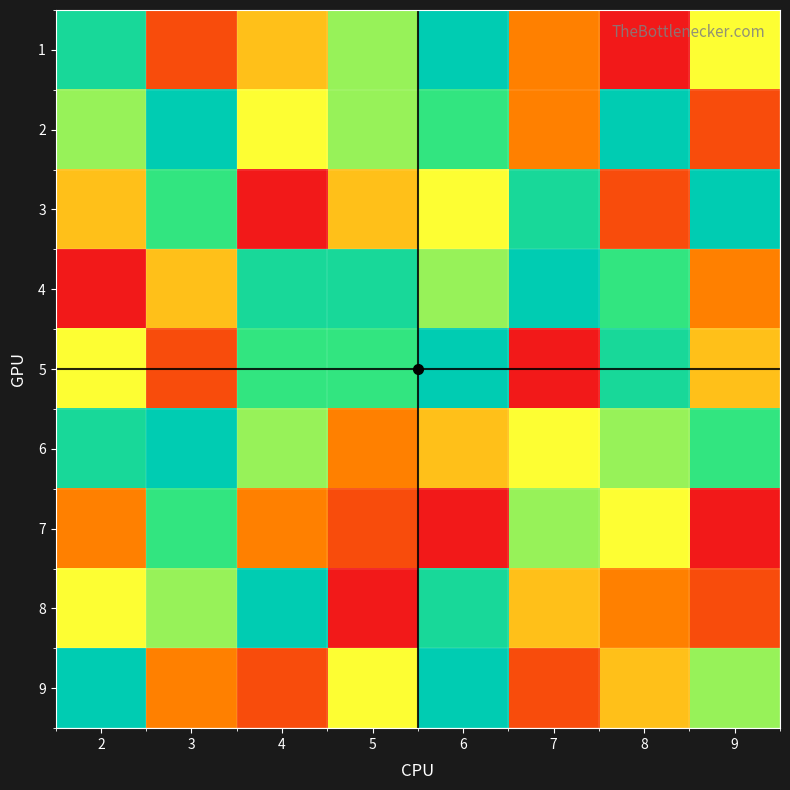

What value does the 8 series have at 5?

1